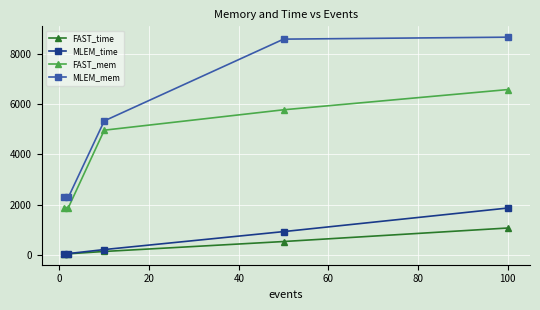

True or false: MLEM_time has more than 1 interior local peaks.

False